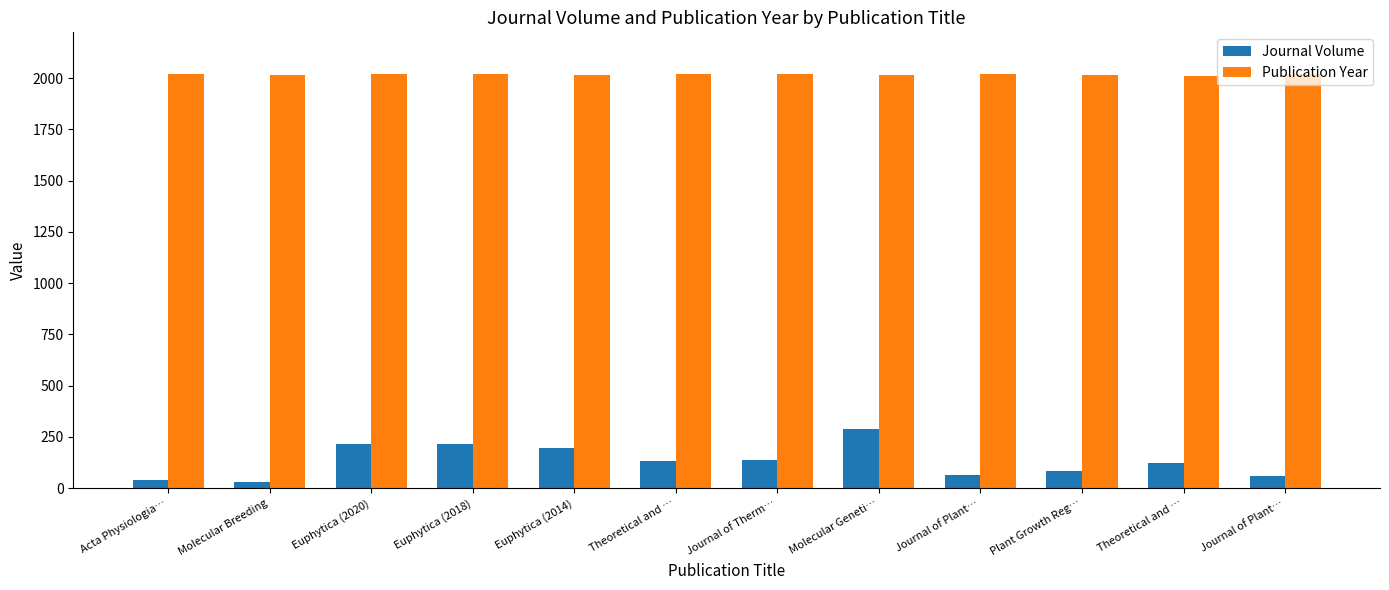

What is the label of the 10th bar from the left?

Plant Growth Reg…